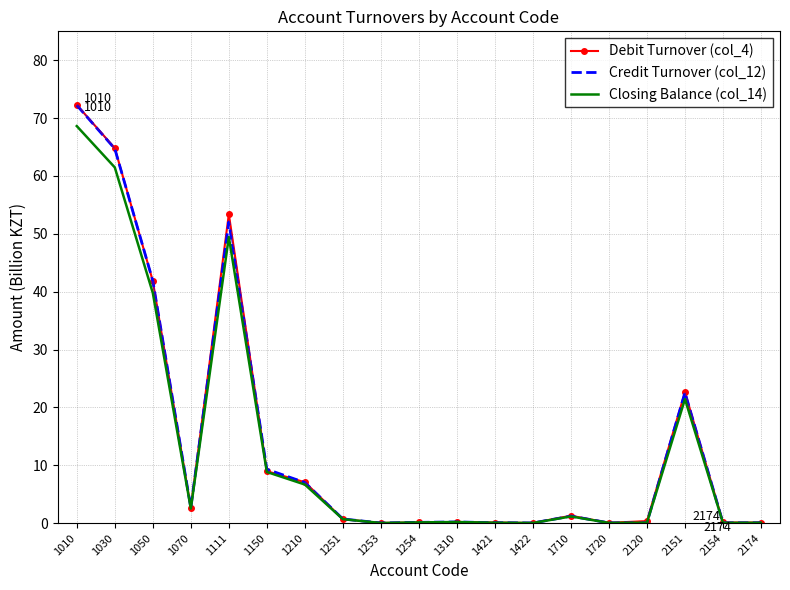

What is the maximum value shown in the chart?

72.3